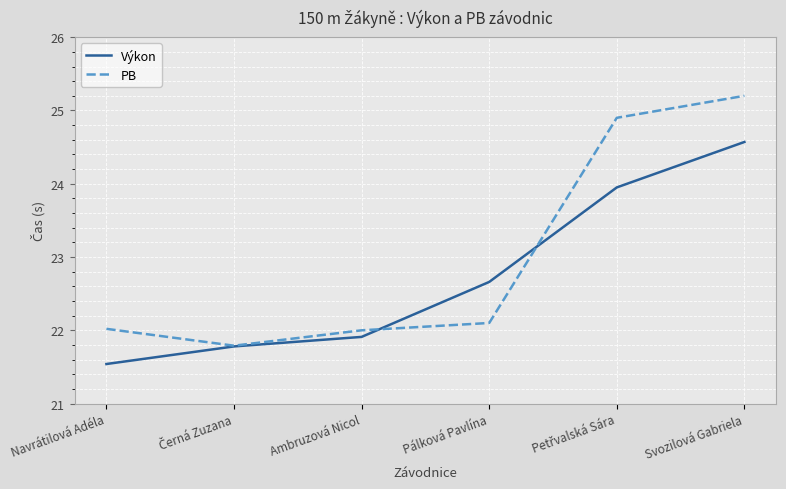

At which label is Výkon closest to 23?

Pálková Pavlína